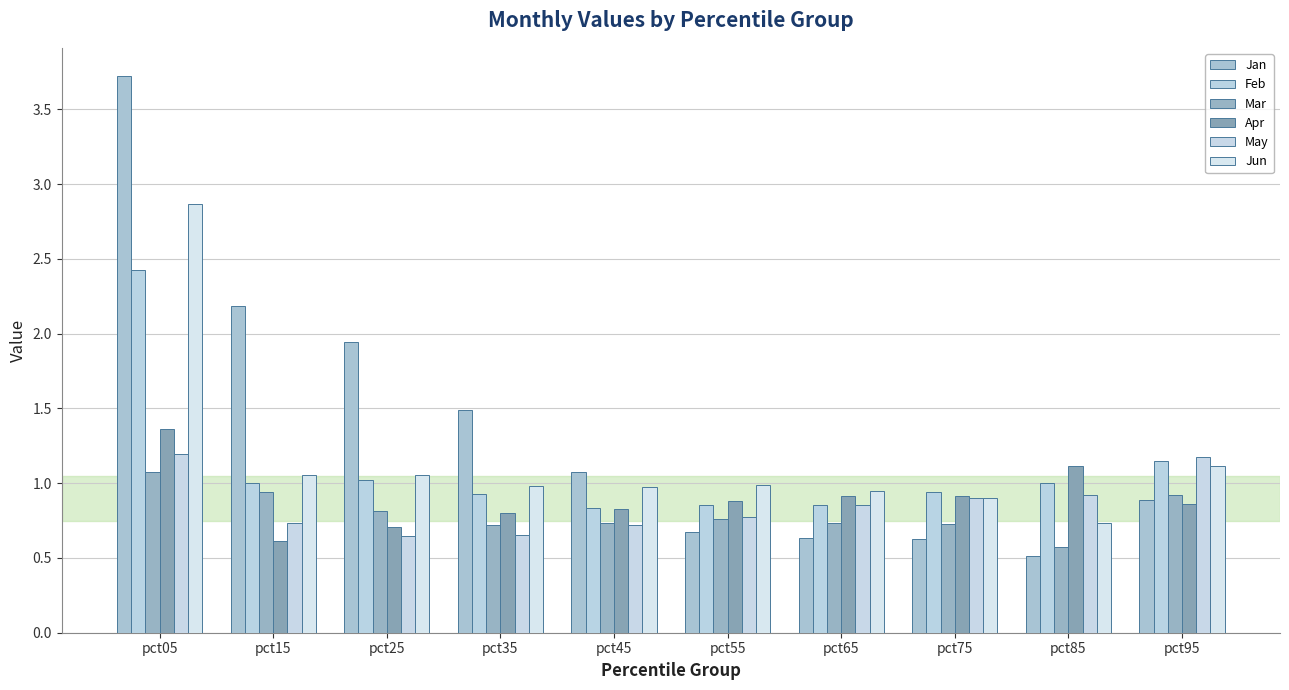

Count the number of data series in this chart.

6